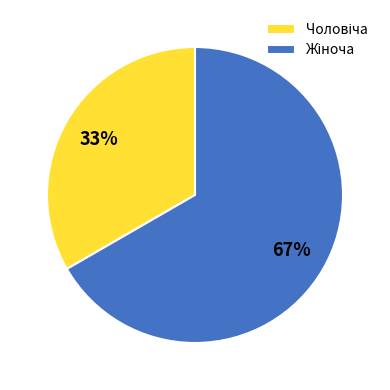

To the nearest percent, what is the average slice percentage?

50%